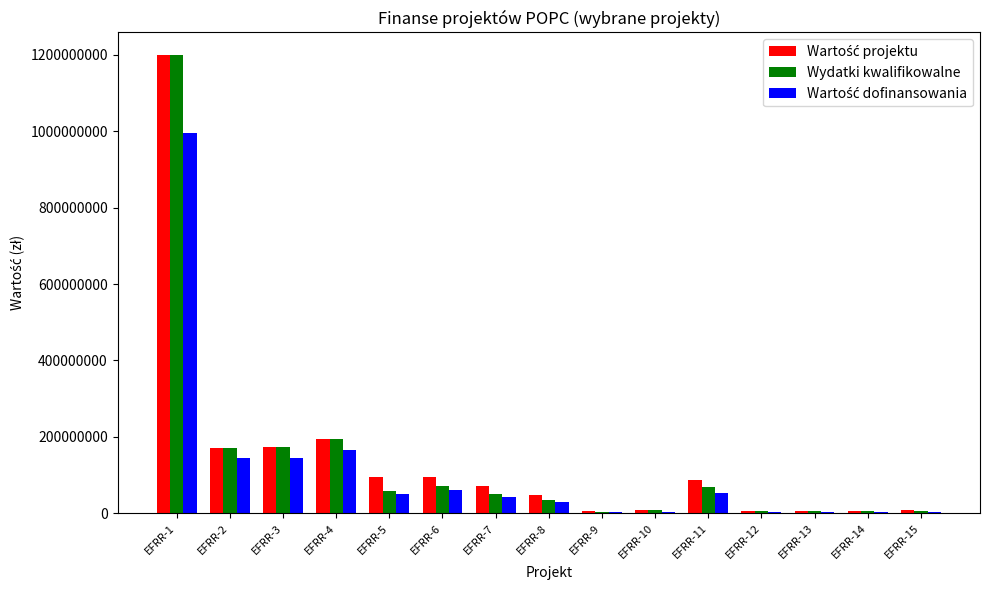

What is the total value across all series at EFRR-11?

209034445.4